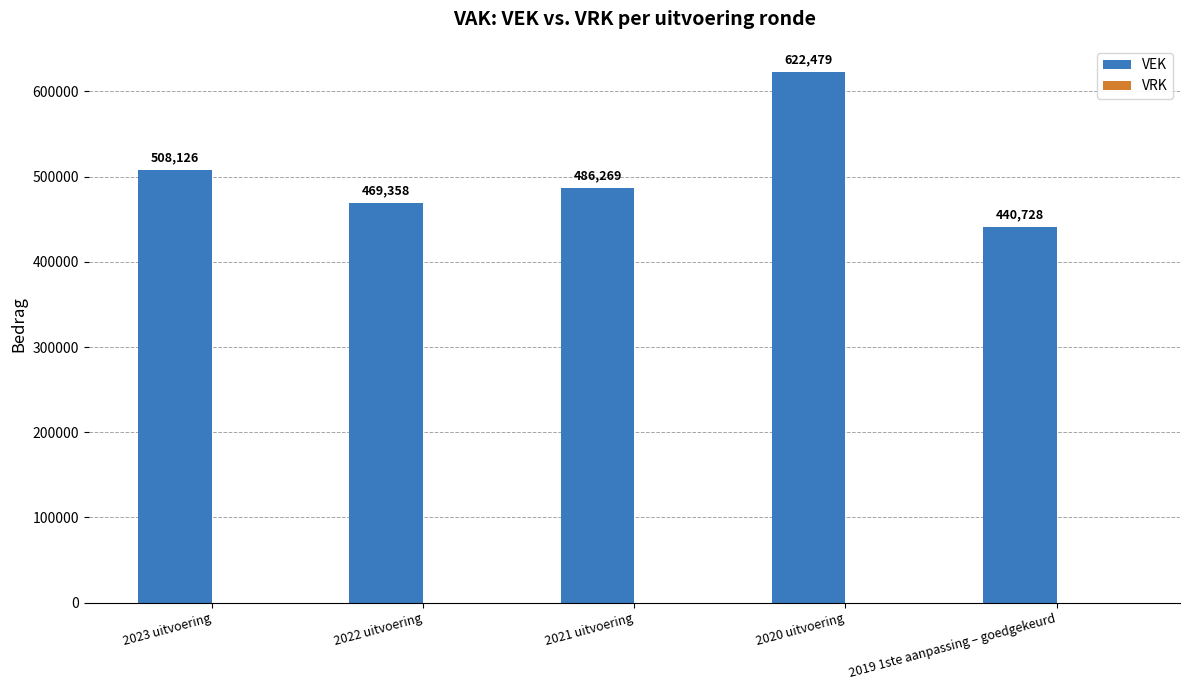

Are the bars grouped side by side (vs. stacked)?

No